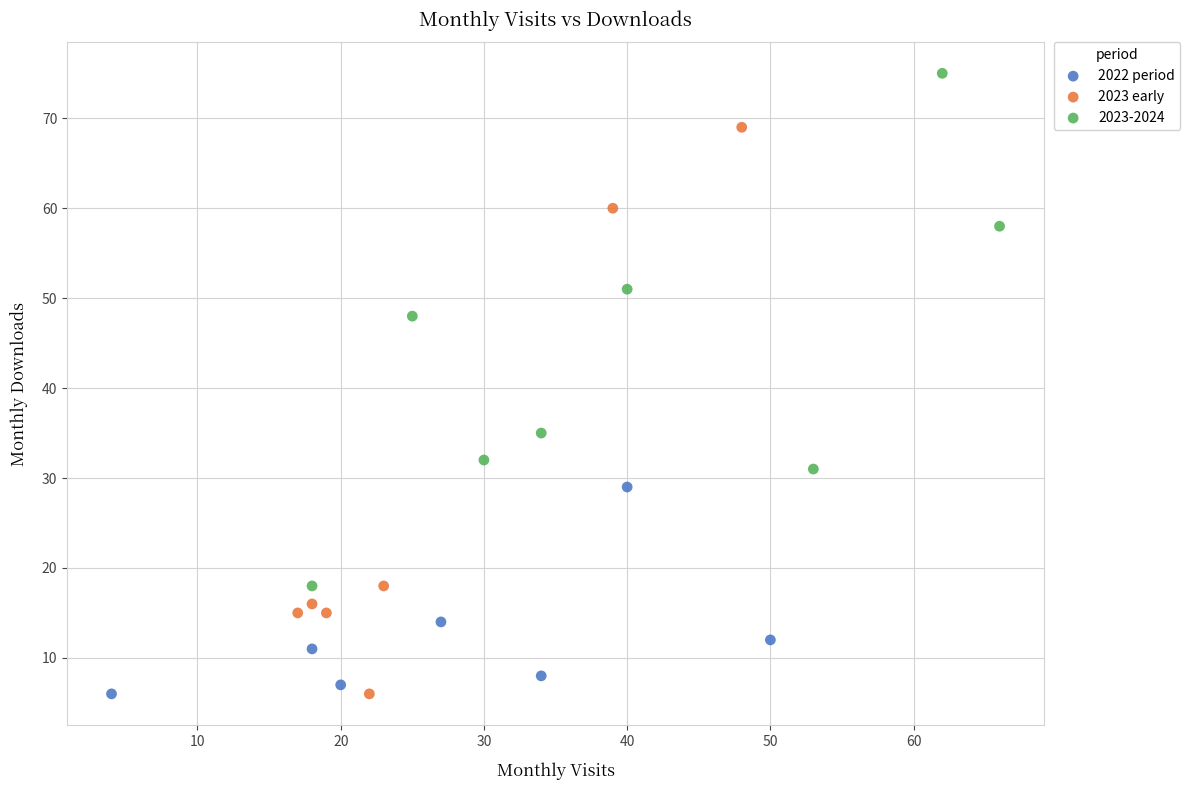

Which series reaches the maximum Y coordinate?

2023-2024